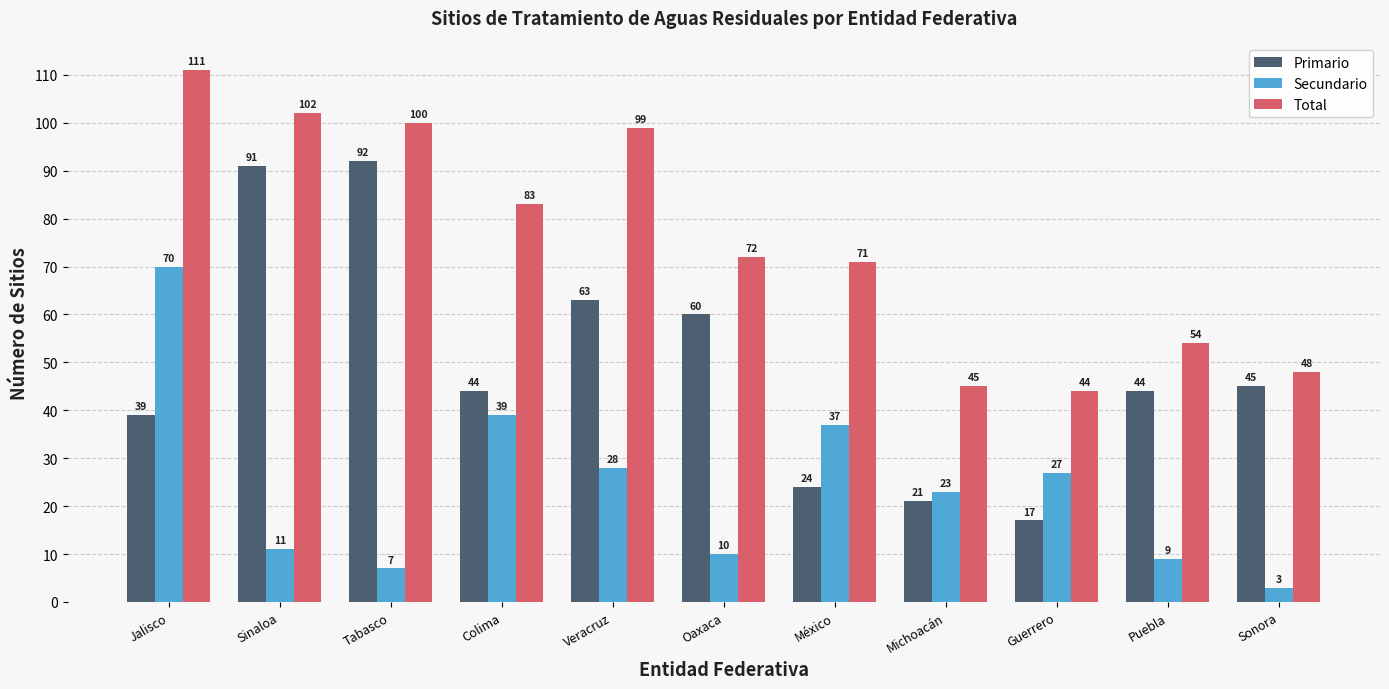

Is the value of Secundario at Sonora greater than the value of Primario at Jalisco?

No